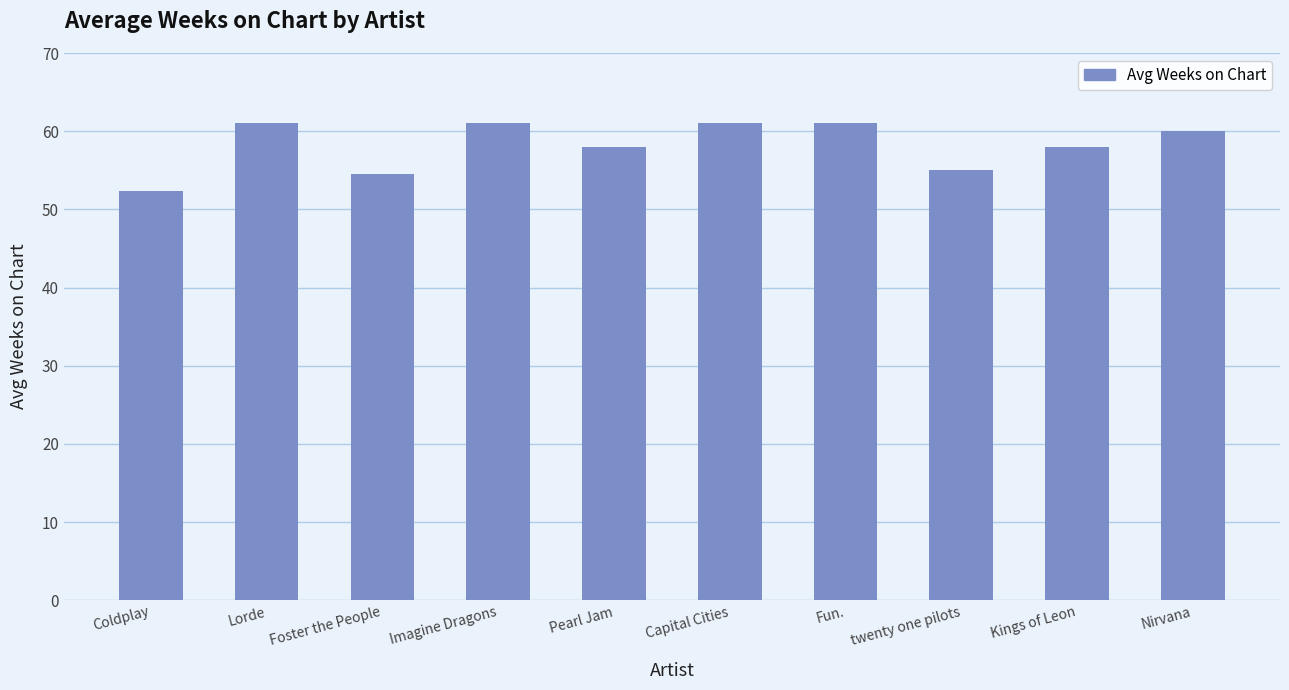

What is the sum of all values?

581.9